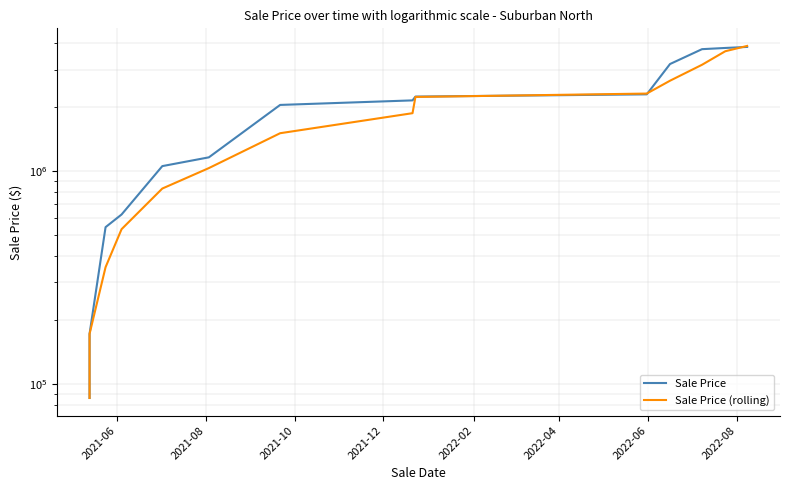

True or false: Sale Price has more than 0 interior local peaks.

False